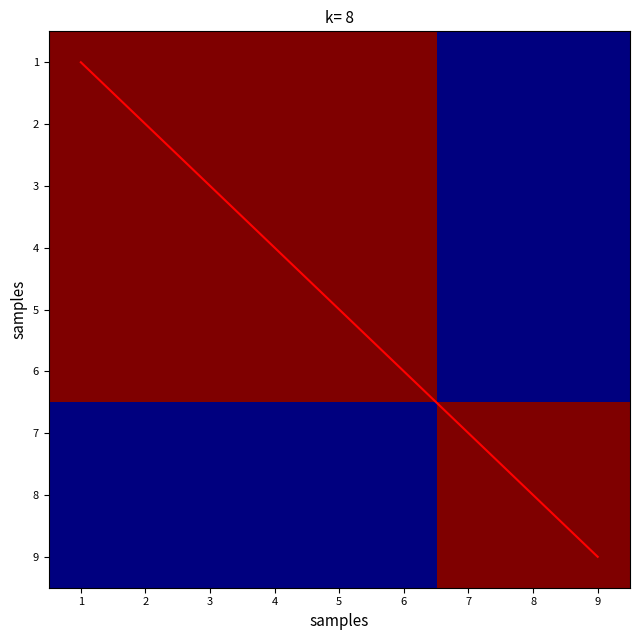

Which has a higher value, 4 or 3?

4